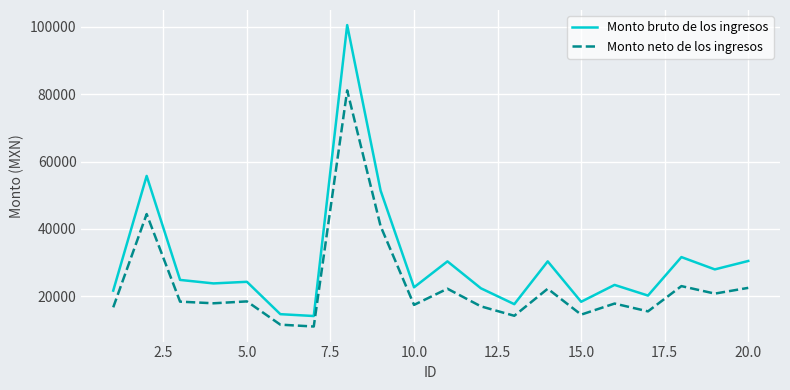

Which series has the largest range (max minus min)?

Monto bruto de los ingresos